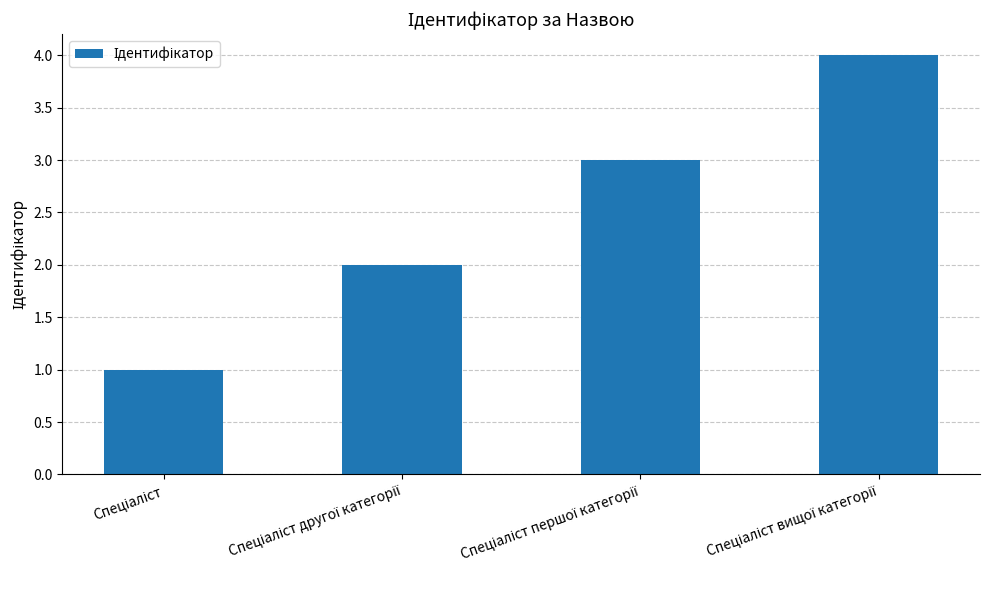

What is the difference between the maximum and minimum values?

3